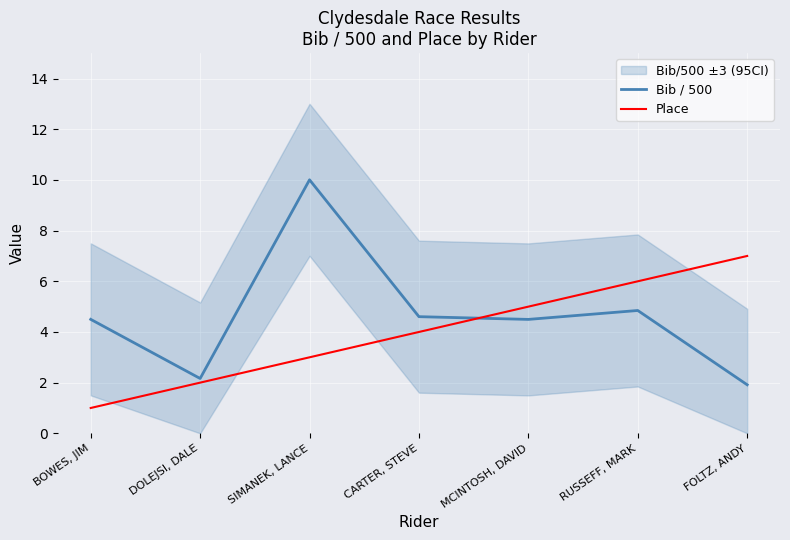

Which category has the highest value across all series?

SIMANEK, LANCE